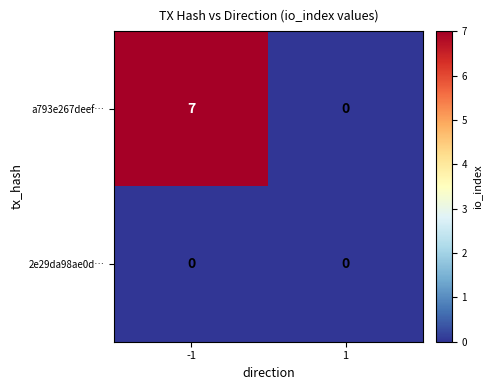

Rank the series by their maximum value, from lowest to highest.

2e29da98ae0d…, a793e267deef…